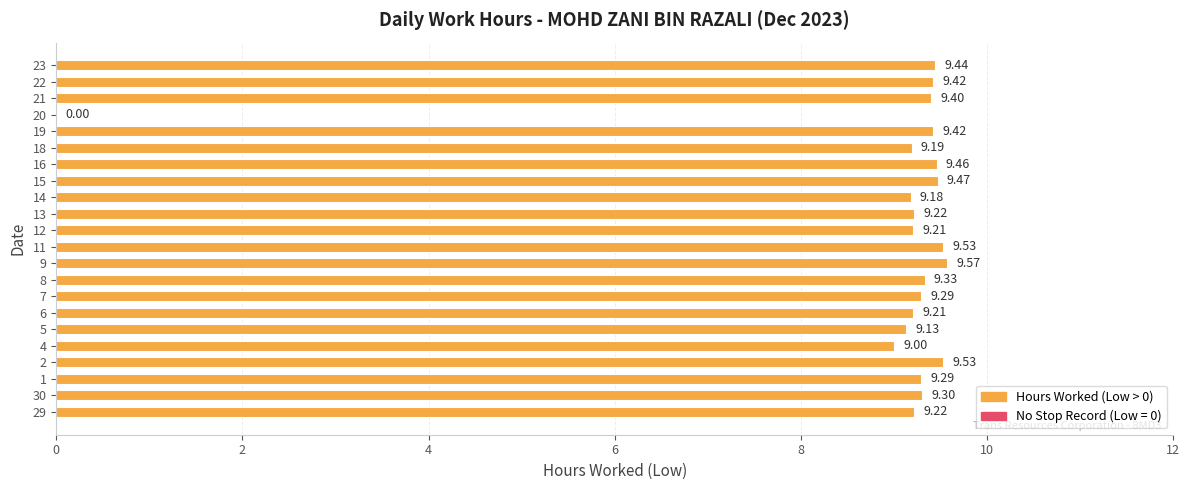

What is the sum of the values at 12 and 30?

18.5